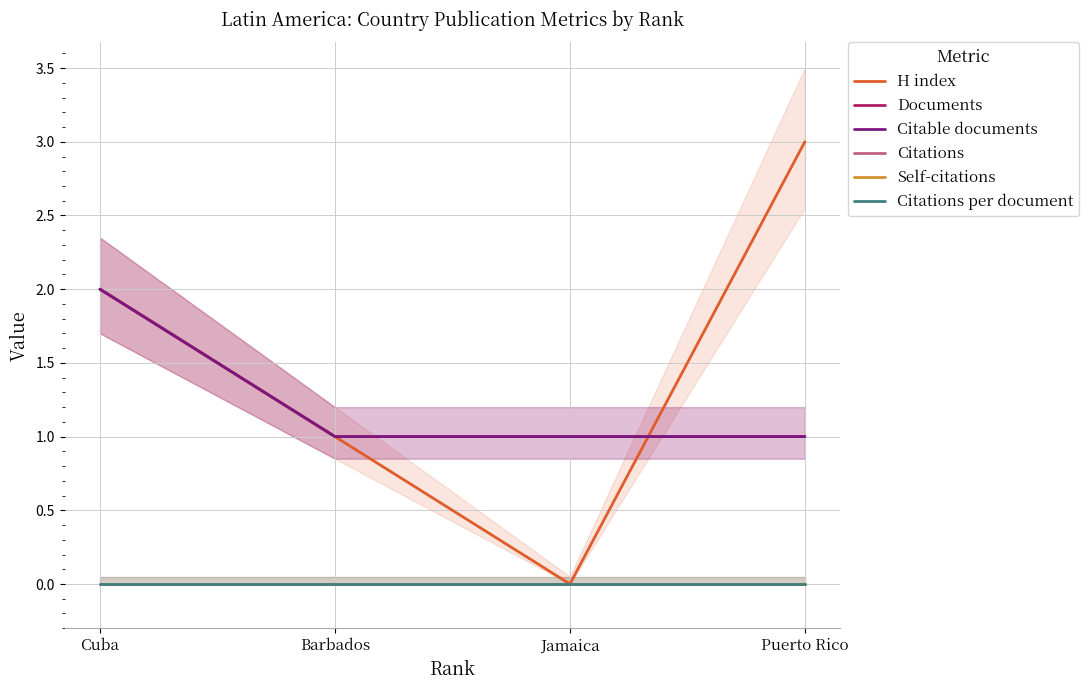

What is the difference between the Documents values at Puerto Rico and Cuba?

1